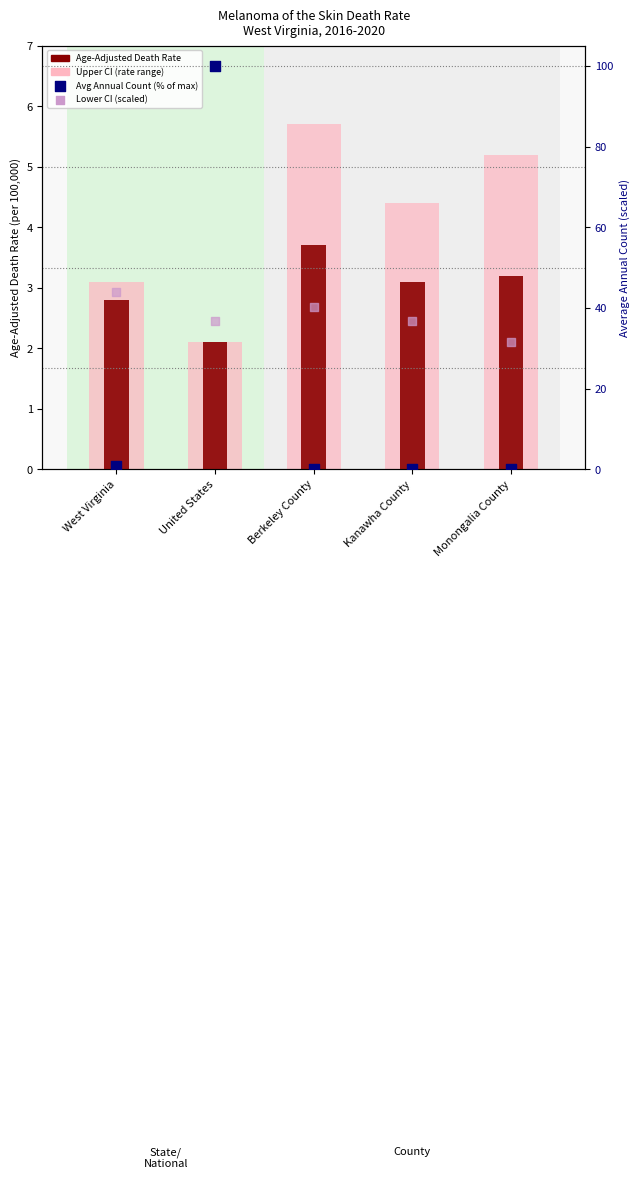

Which series reaches the maximum Y coordinate?

Avg Annual Count (% of max)